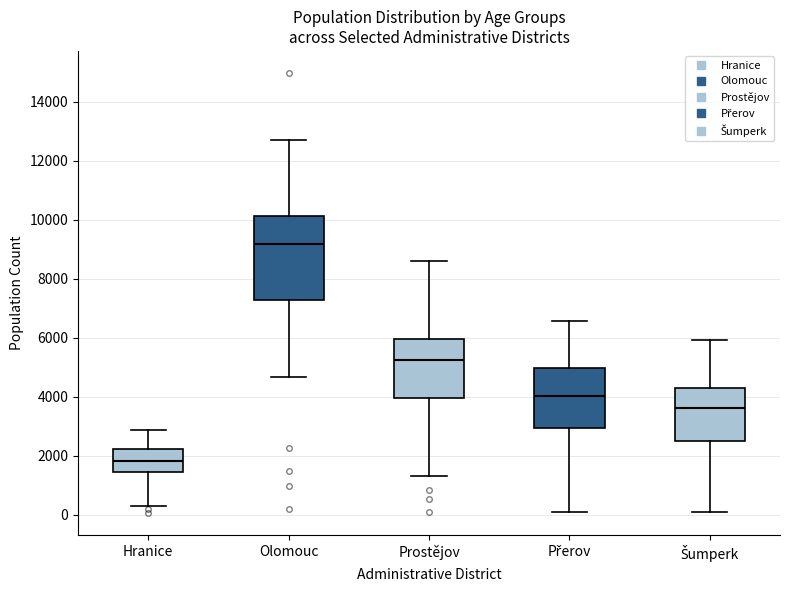

Reading left to right, transcribe this box plot: for each box, give where its median line is, the range the box spans, and where its two whiskers end, as read against the y-axis. The values are not printed on the chart, so give them approximately, as read against the axis.

Hranice: median 1800, box 1400 to 2200, whiskers 200 to 2800
Olomouc: median 9200, box 7200 to 10200, whiskers 4600 to 12800
Prostějov: median 5200, box 4000 to 6000, whiskers 1400 to 8600
Přerov: median 4000, box 3000 to 5000, whiskers 0 to 6600
Šumperk: median 3600, box 2400 to 4400, whiskers 0 to 6000